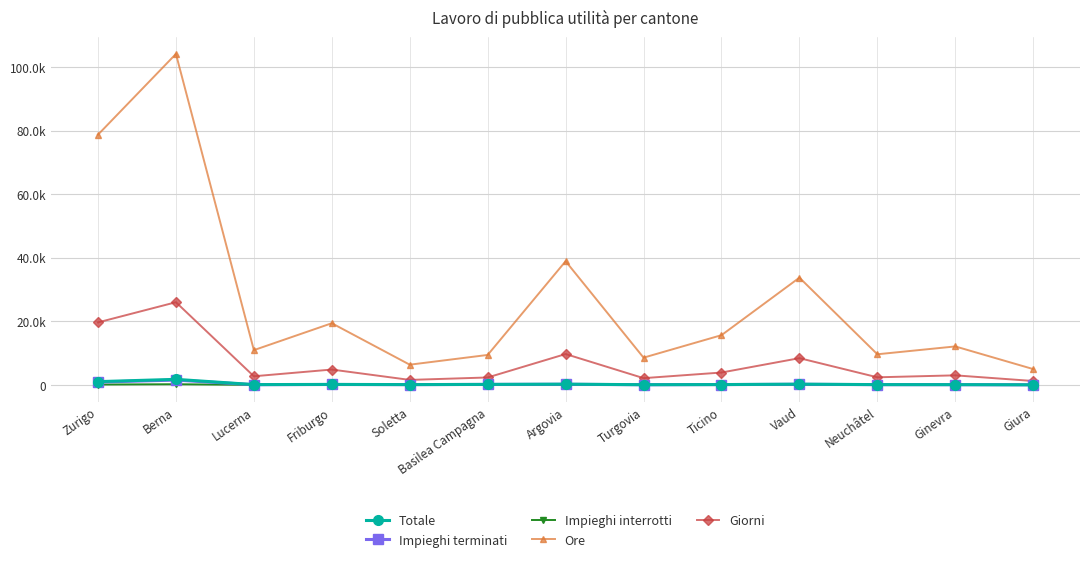

At which category does Impieghi interrotti reach its first local valley?

Basilea Campagna